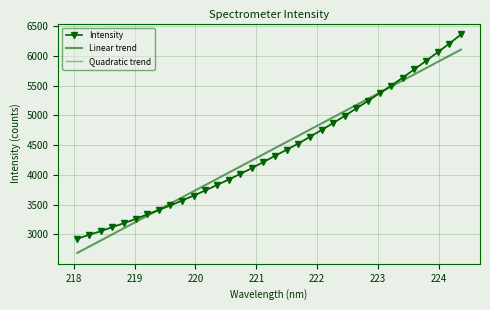

True or false: Linear trend has more than 1 interior local peaks.

False